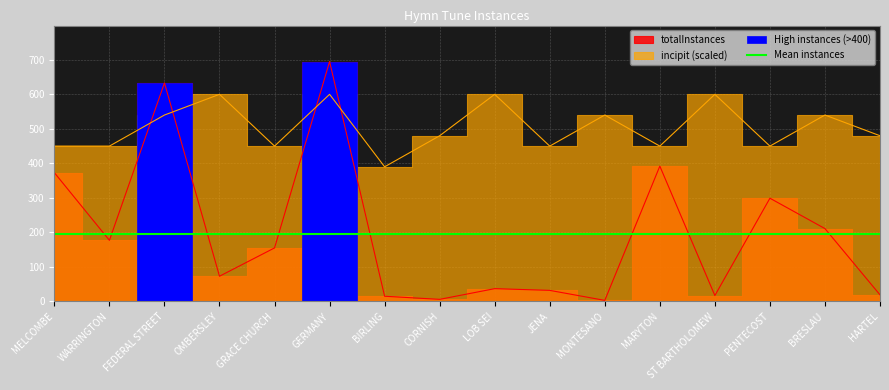

What is the sum of all incipit_len values?

8070